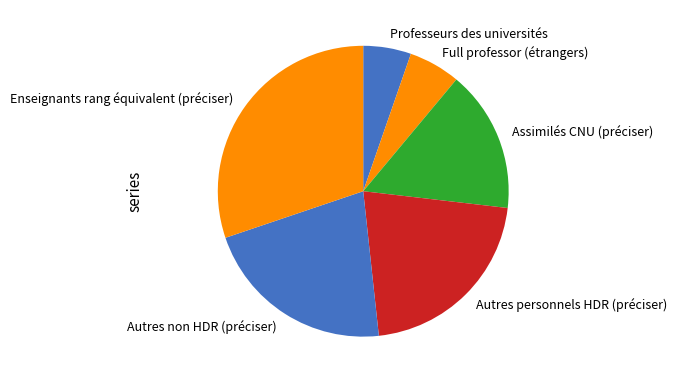

What is the ratio of the value at Professeurs des universités to the value at Full professor (étrangers)?

0.9